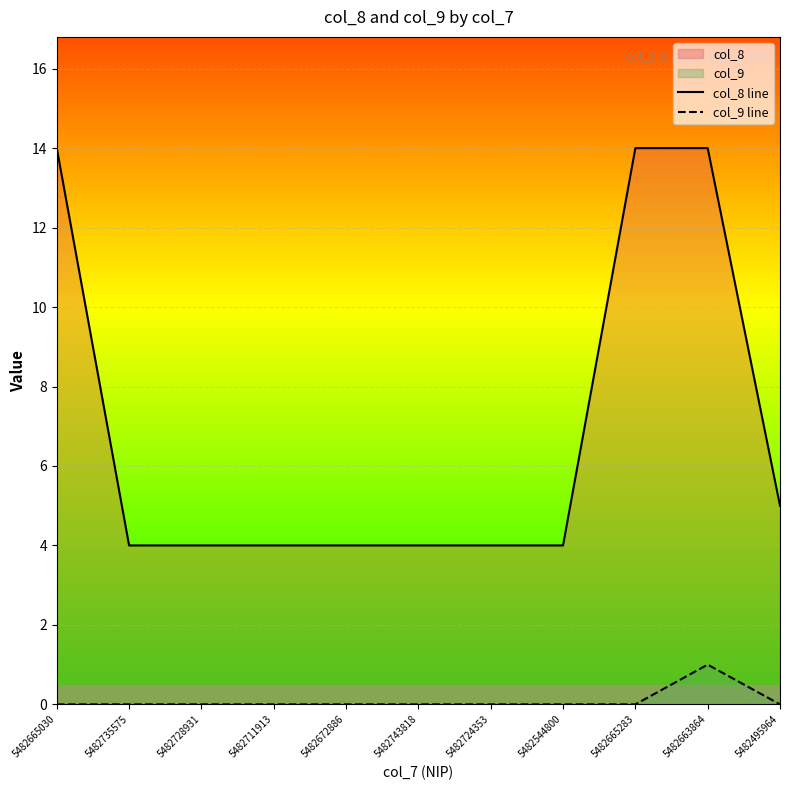

What is the difference between the second highest and second lowest values in the col_8 line series?

10